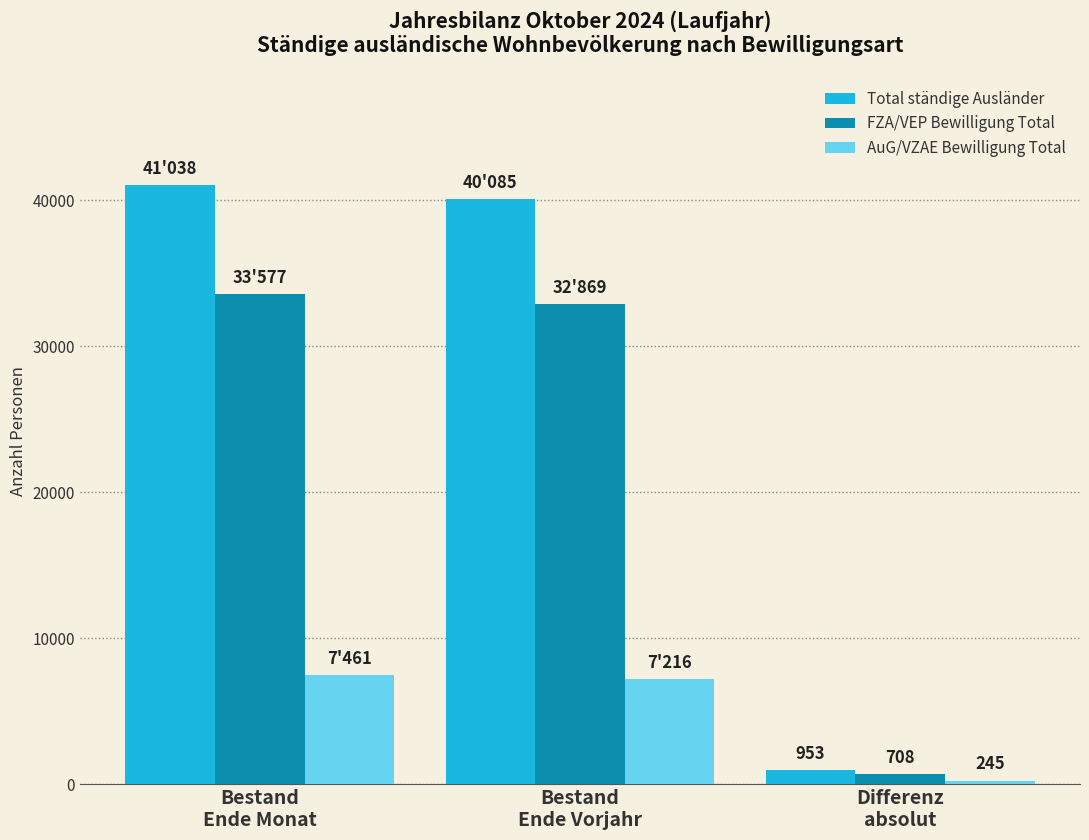

What is the sum of the FZA/VEP Bewilligung Total values at Differenz
absolut and Bestand
Ende Monat?

34285